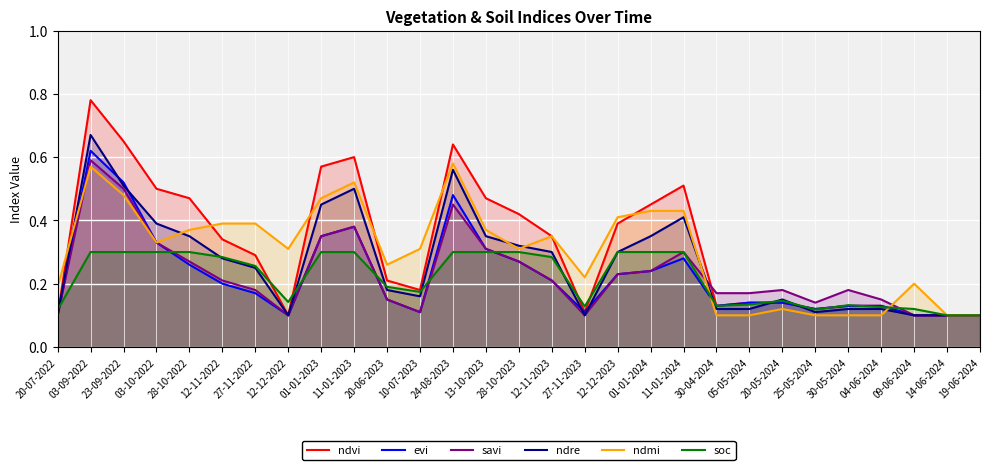

Where do ndvi and savi first cross each other?

11-01-2024 and 30-04-2024